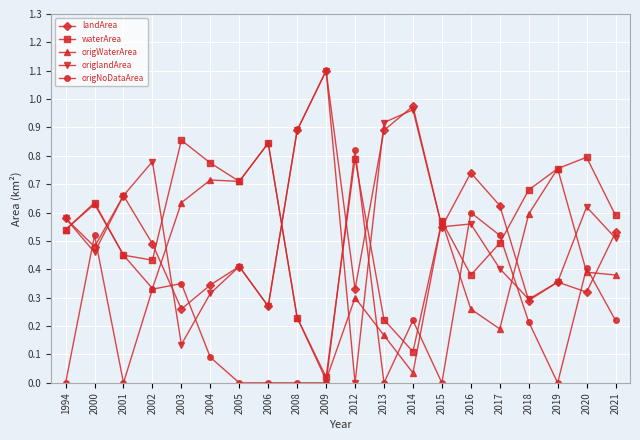

The value of landArea at 2002 is 0.5. True or false?

True